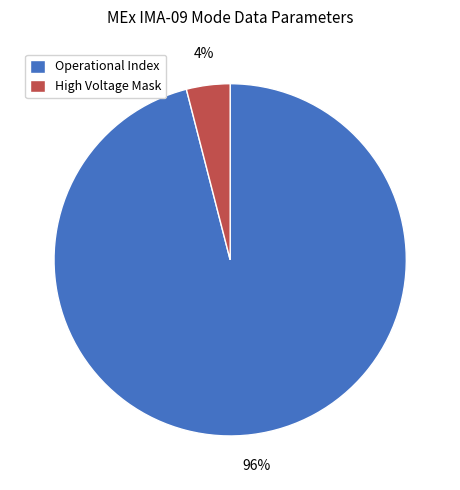

Is there a majority slice in this chart?

Yes